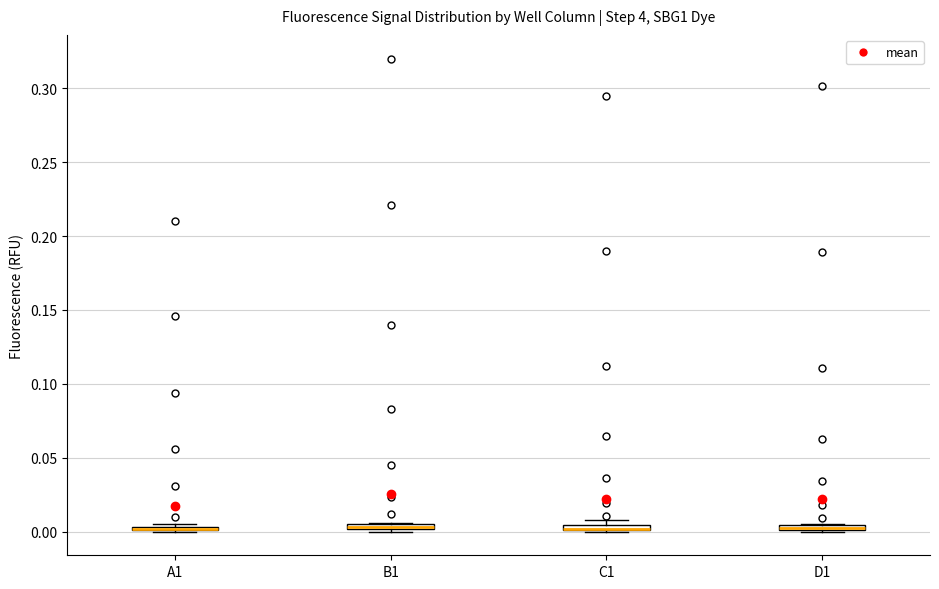

Where is the upper edge of the box for C1 on the y-axis? The values are not printed on the chart, so give them approximately, as read against the axis.

0.005